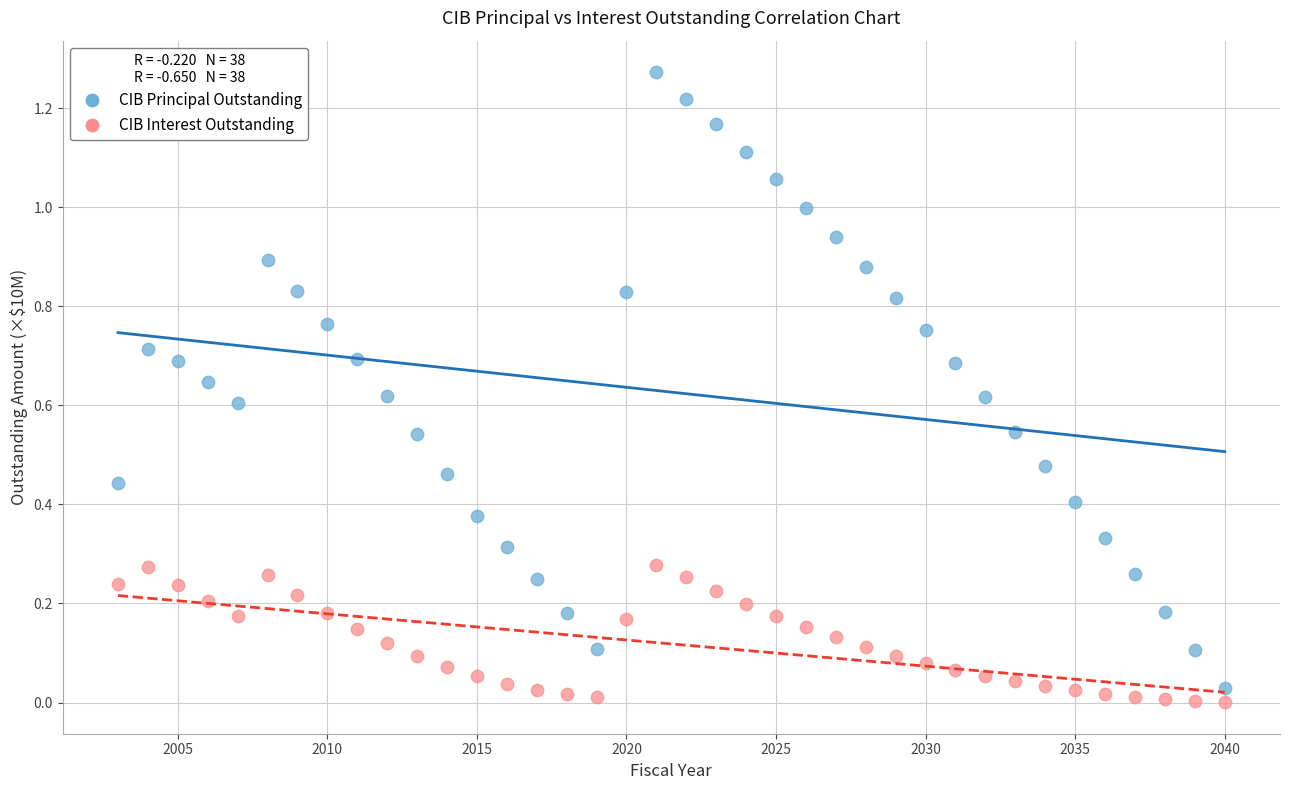

Which series contains the highest Y value?

CIB Principal Outstanding